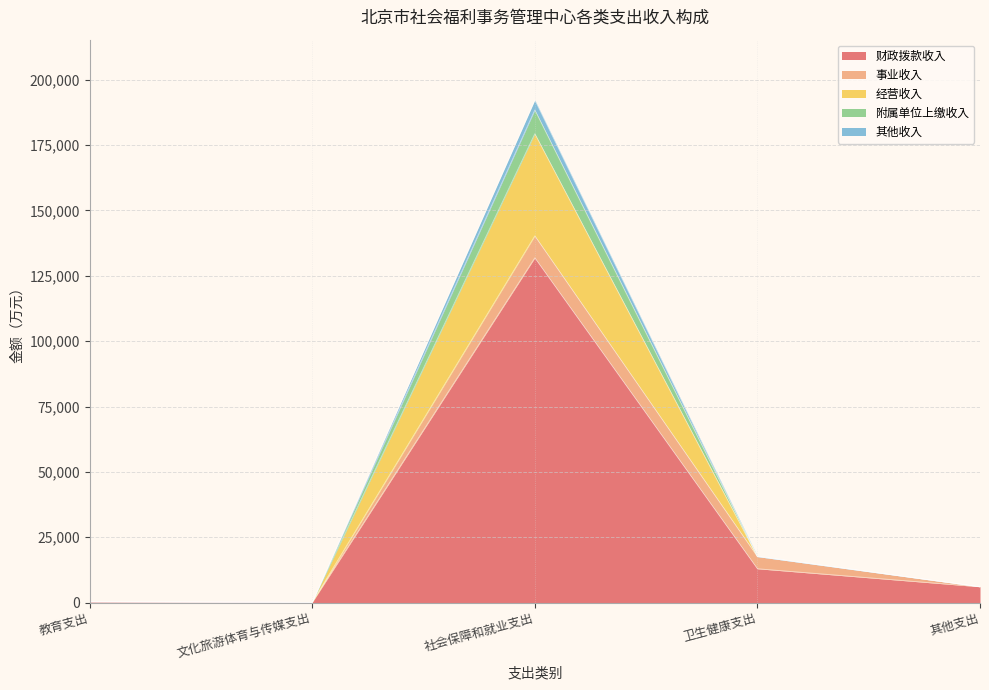

What is the highest value of the 财政拨款收入 series?

131881.9